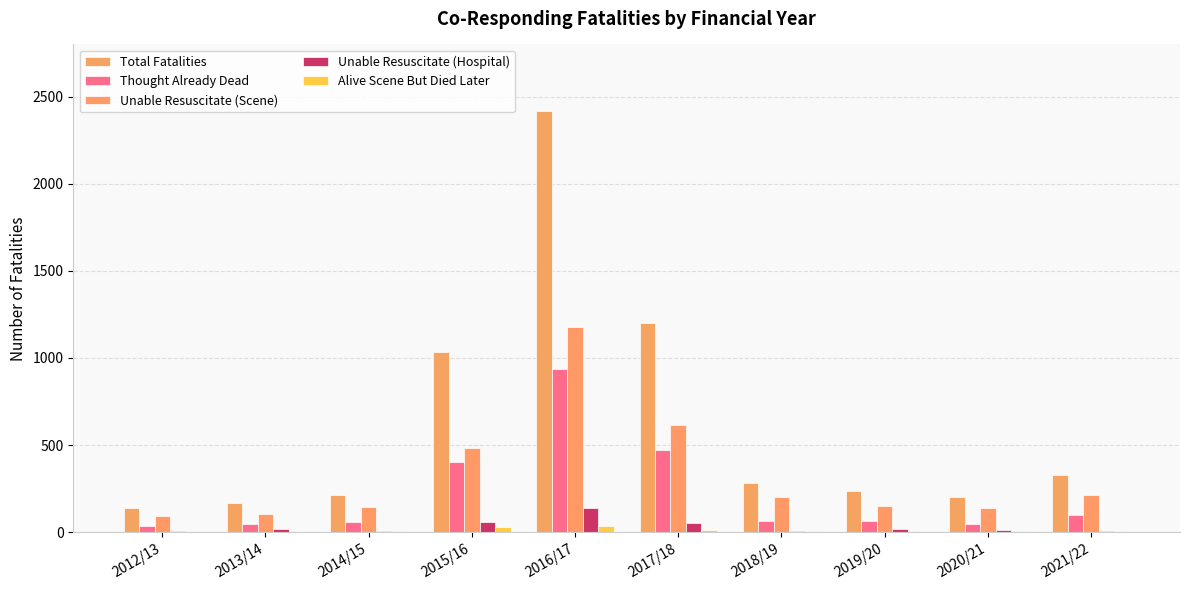

What is the label of the 3rd bar from the left?

2014/15